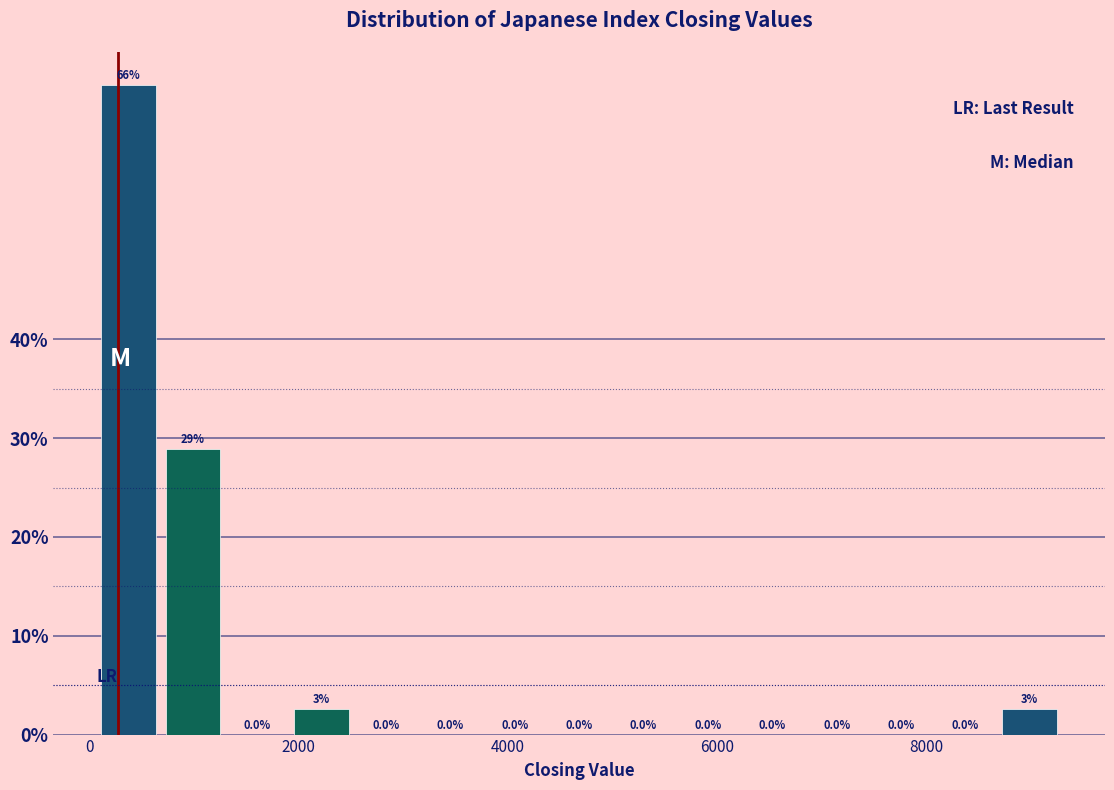

Around what value on the x-axis is the tallest bar? Give the approximate position of its centre, as read against the axis.

400